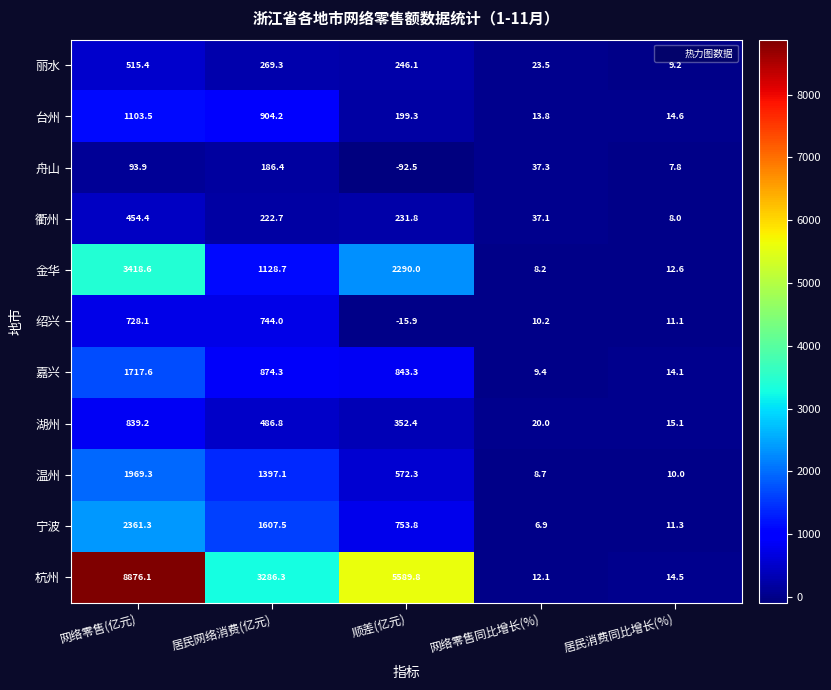

Count the number of categories in the chart.

5